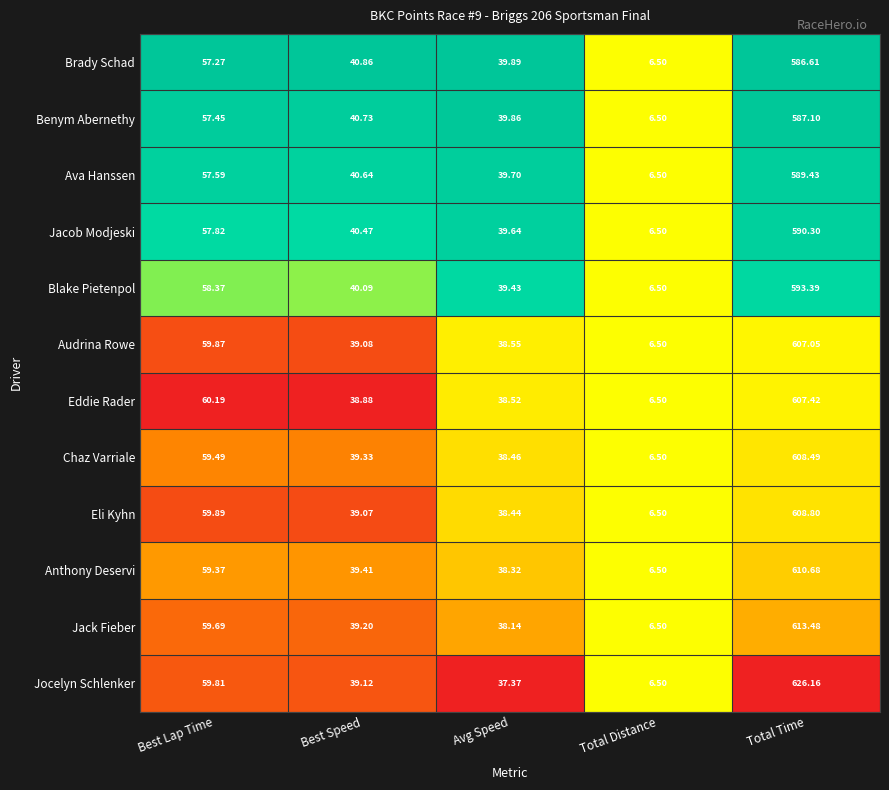

Where does the Benym Abernethy series first go above 40?

Best Lap Time